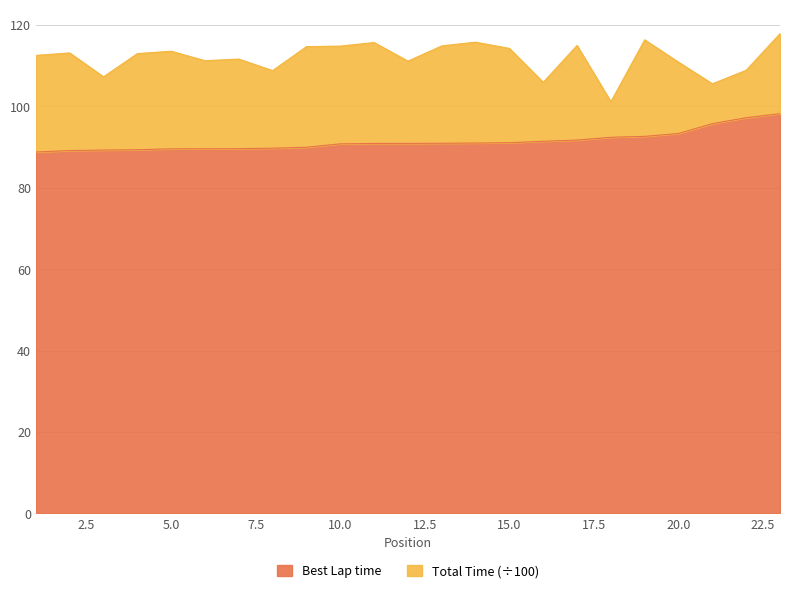

List the labels in order of value, largest first.

23, 22, 21, 20, 19, 18, 17, 16, 15, 14, 13, 12, 11, 10, 9, 8, 7, 6, 5, 4, 3, 2, 1